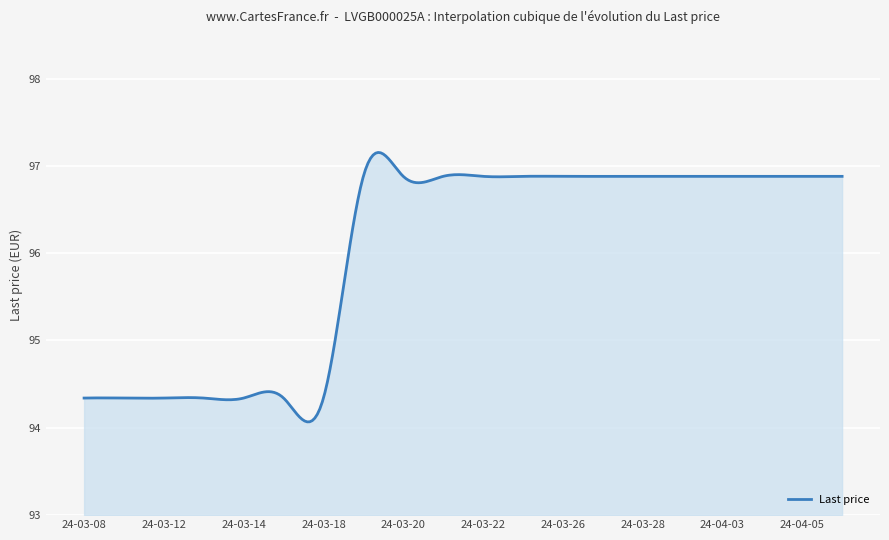

What is the difference between the maximum and second lowest values?

3.1